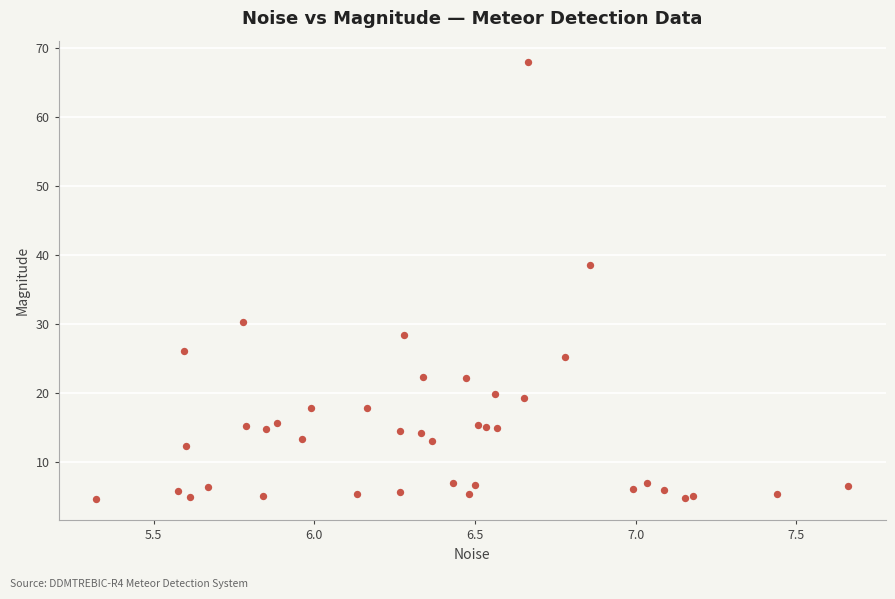

What Y value in the scatter plot is closest to 36?

38.6